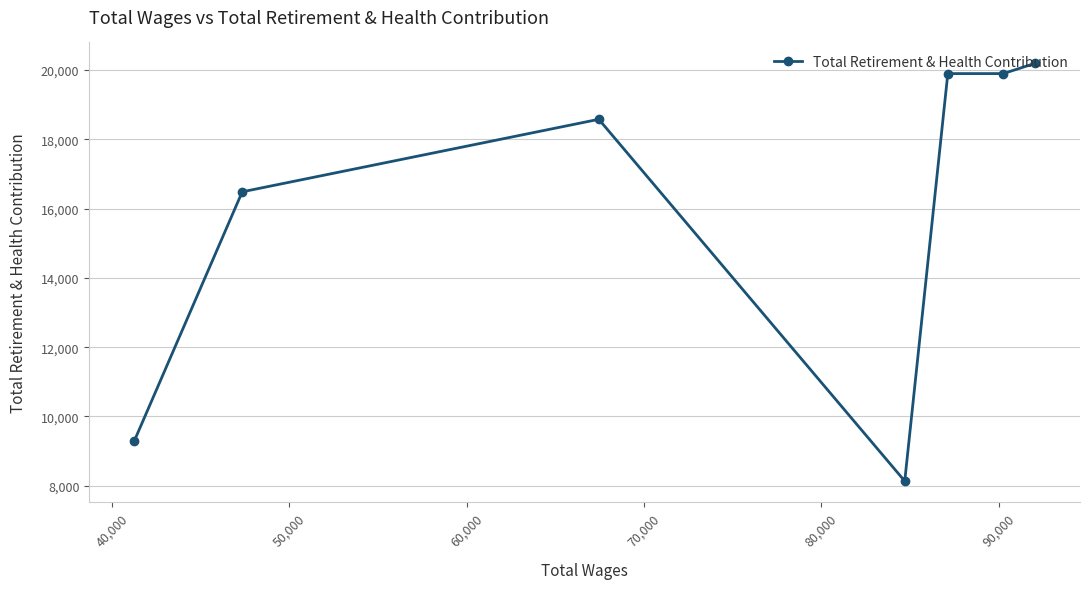

Count the number of categories in the chart.

7